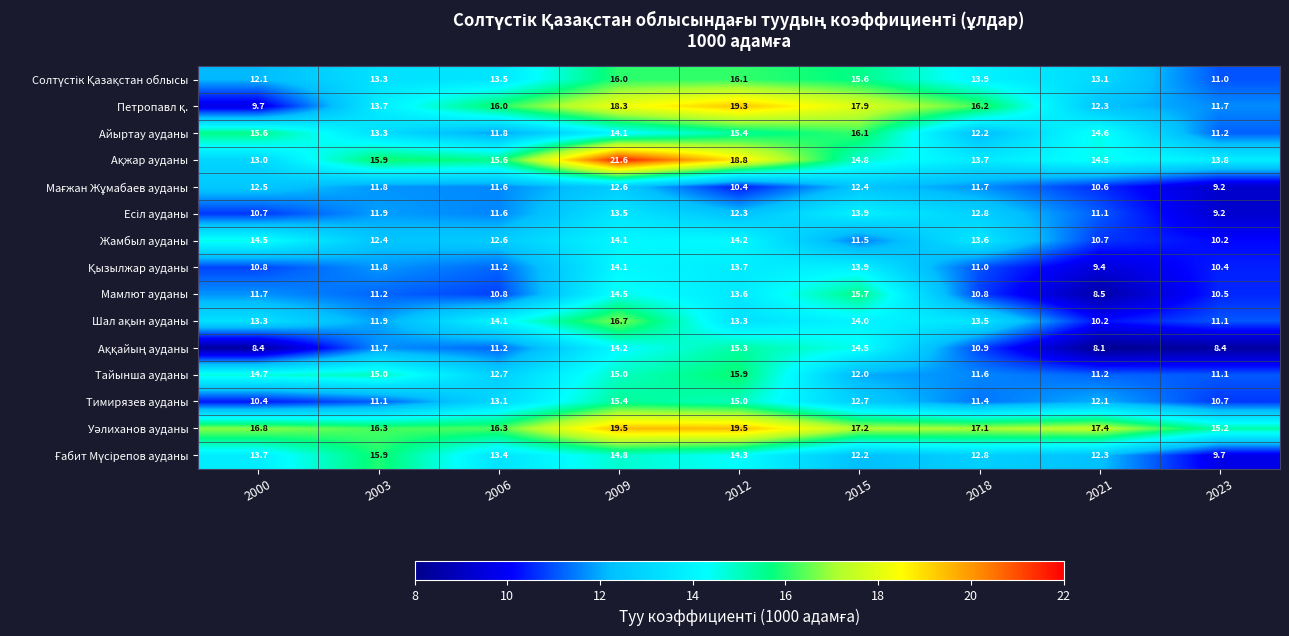

What value does the Жамбыл ауданы series have at 2012?

14.2